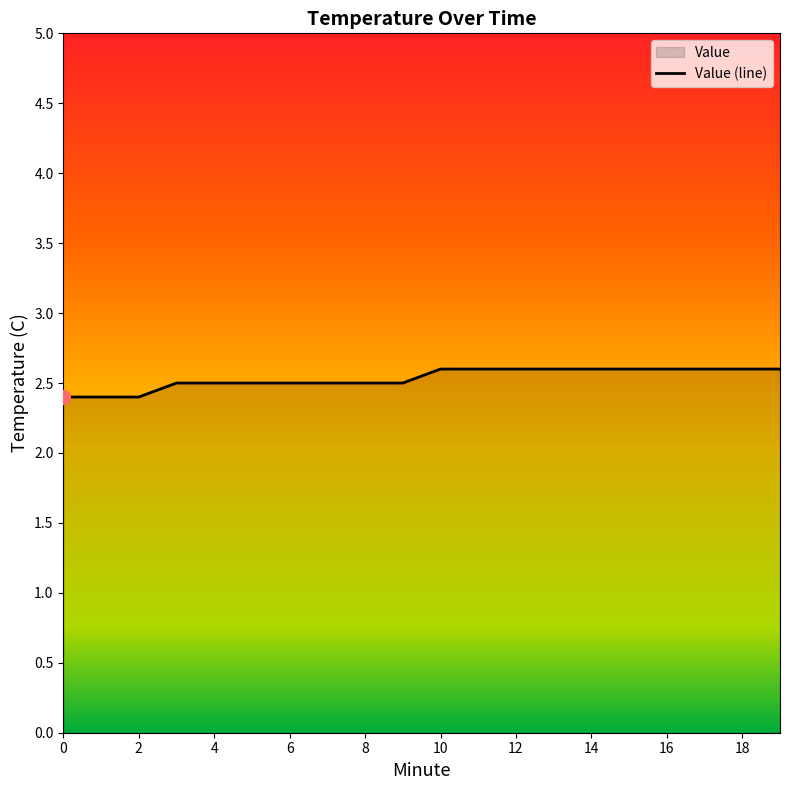

Rank the categories by value from highest to lowest.

10, 11, 12, 13, 14, 15, 16, 17, 18, 19, 3, 4, 5, 6, 7, 8, 9, 0, 1, 2